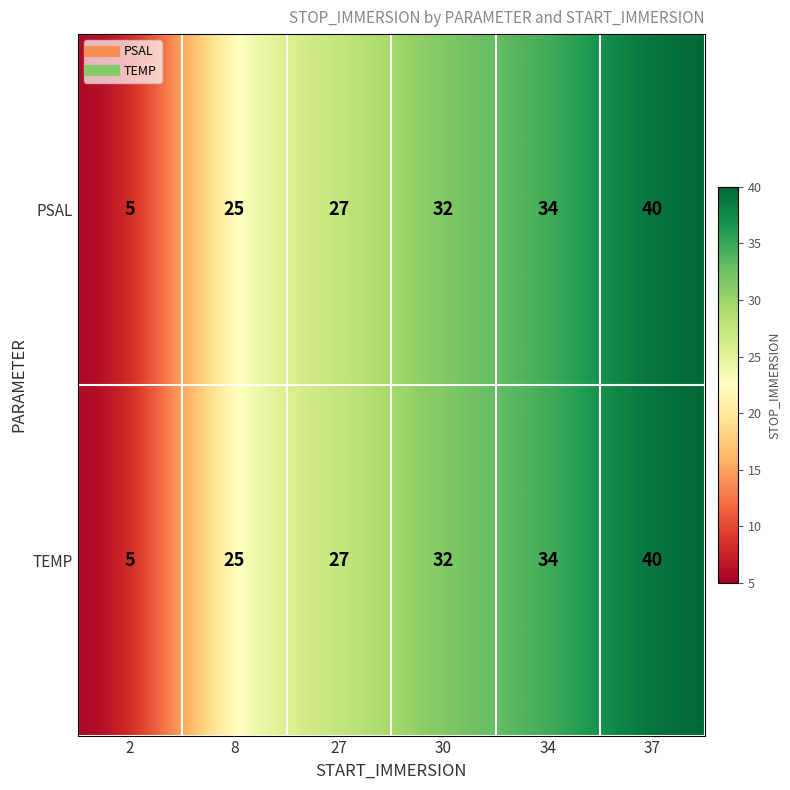

What is the difference between the TEMP values at 27 and 30?

5